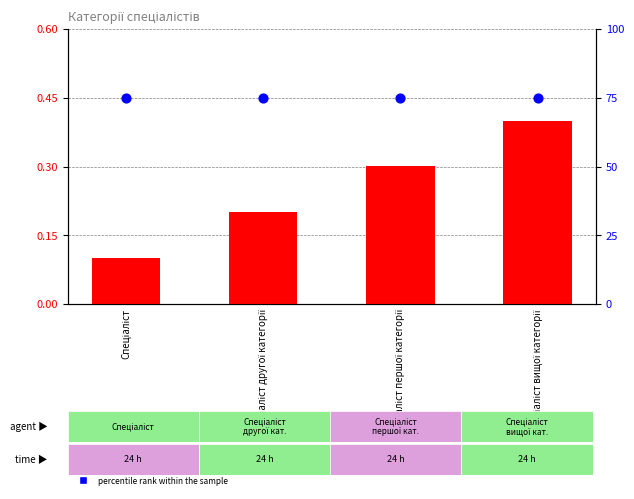

Which series has the largest Y range (max minus min)?

Ідентифікатор (scaled)